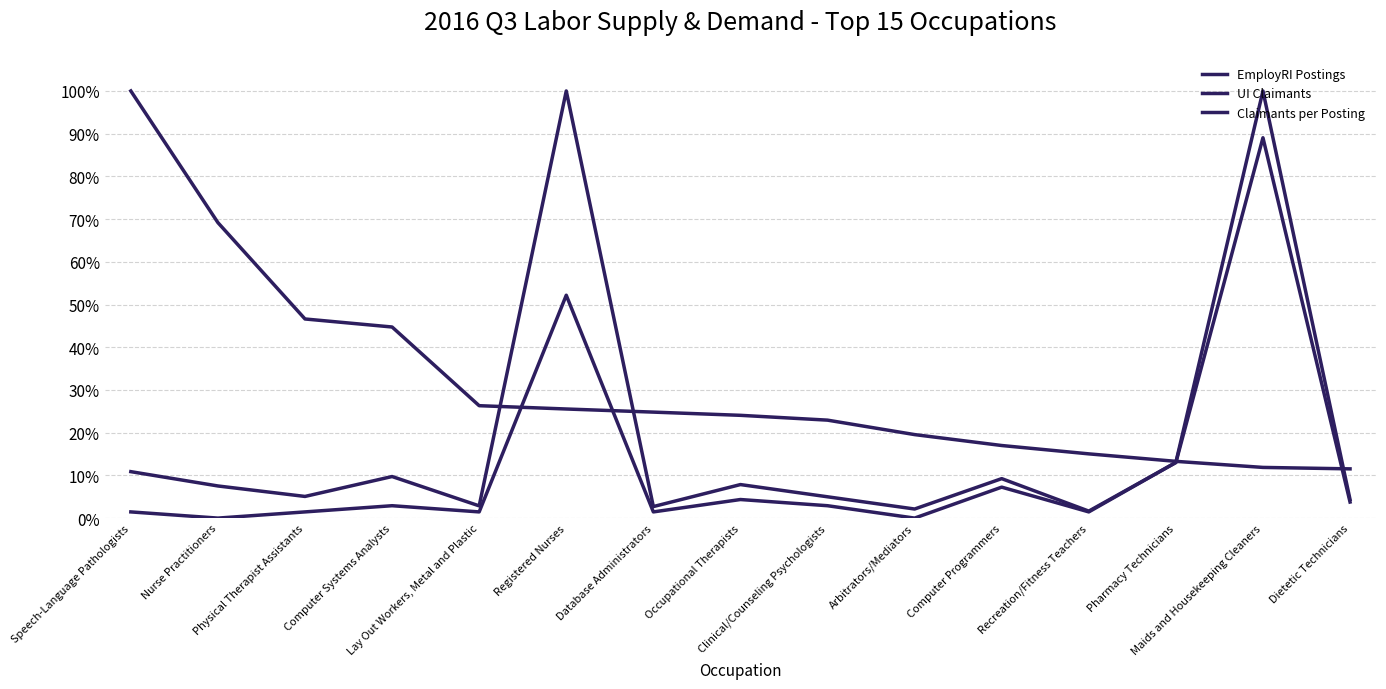

What is the highest value of the UI Claimants series?

1.0